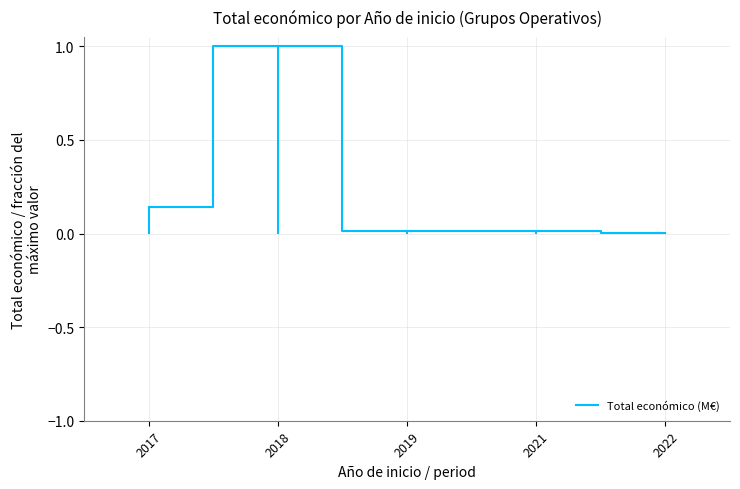

Between 2018 and 2017, which is larger?

2018